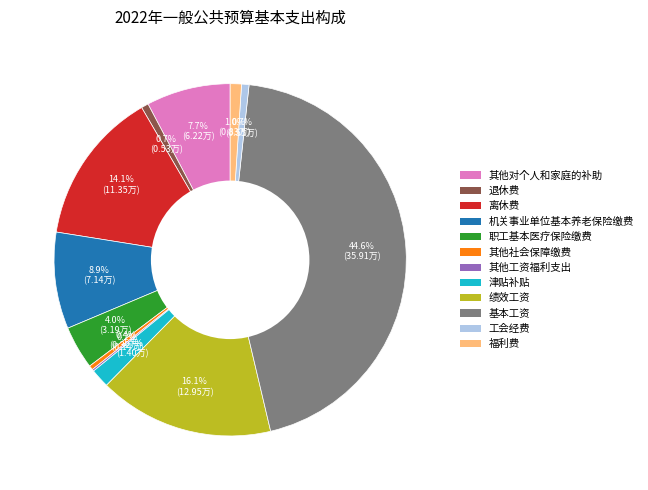

What is the largest slice in the pie chart?

基本工资